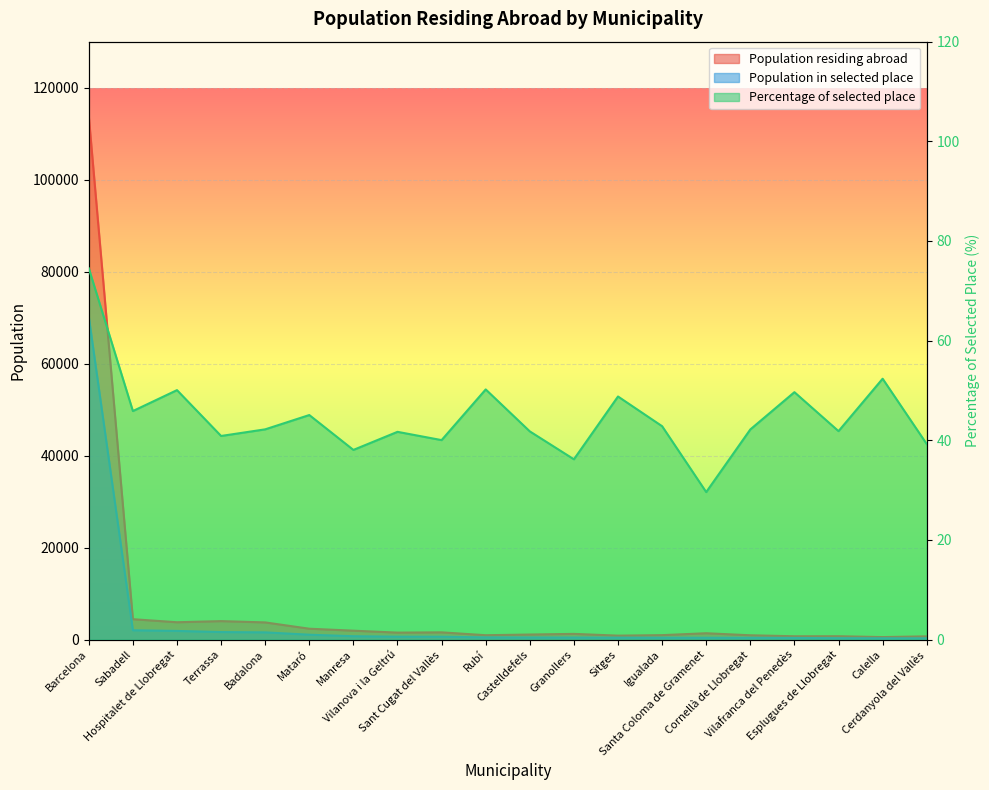

What is the difference between the second highest and second lowest values in the Population in selected place series?

1747.0